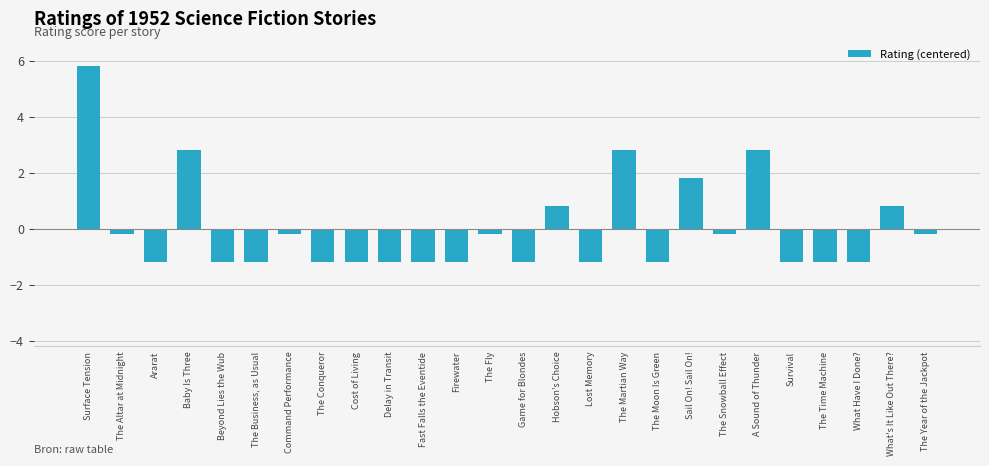

What is the greatest value displayed?

5.8